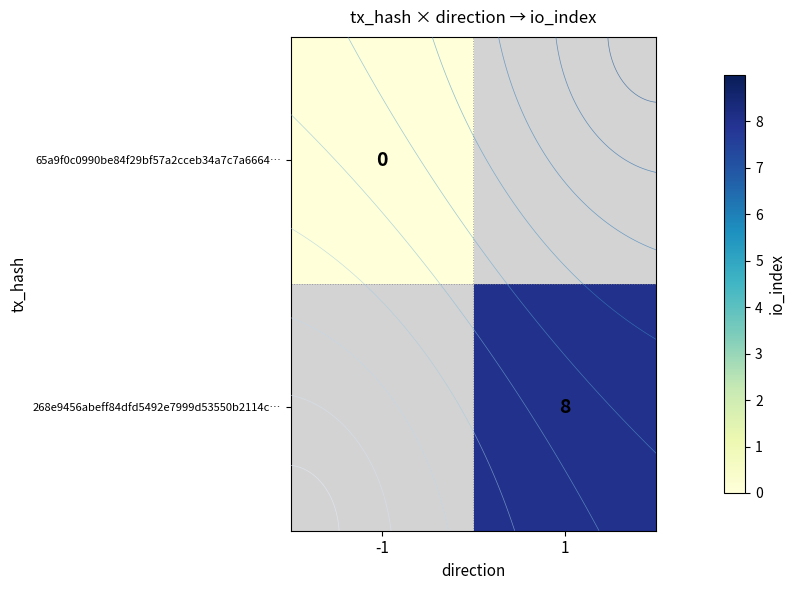

At which label does row_0 reach its peak?

-1